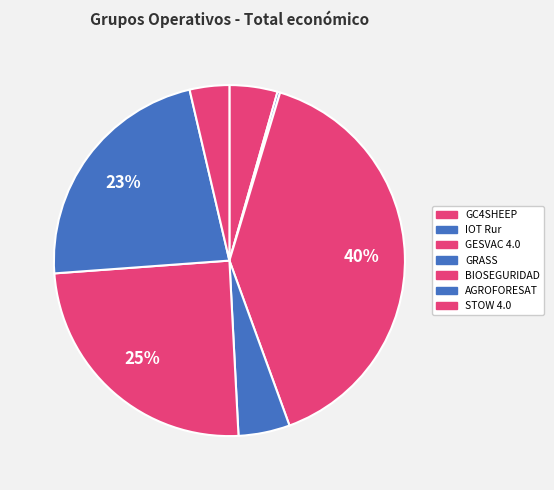

What is the change in value from GC4SHEEP to BIOSEGURIDAD?

+2743230